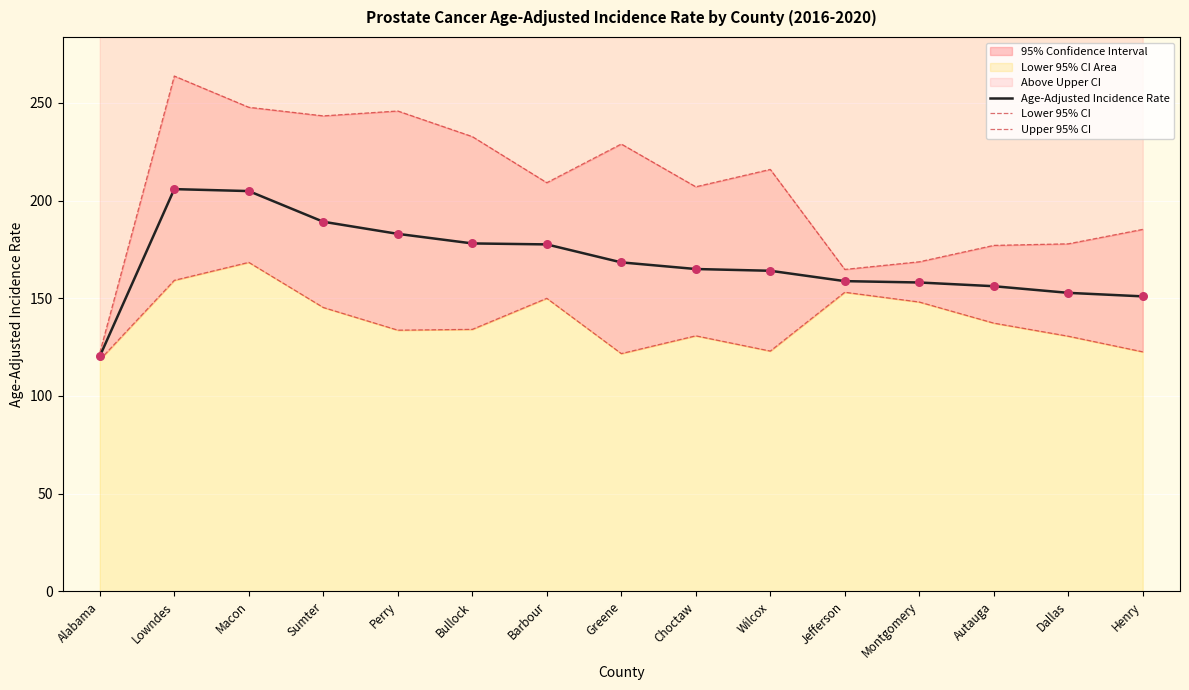

What is the total value across all series at Henry?

458.9